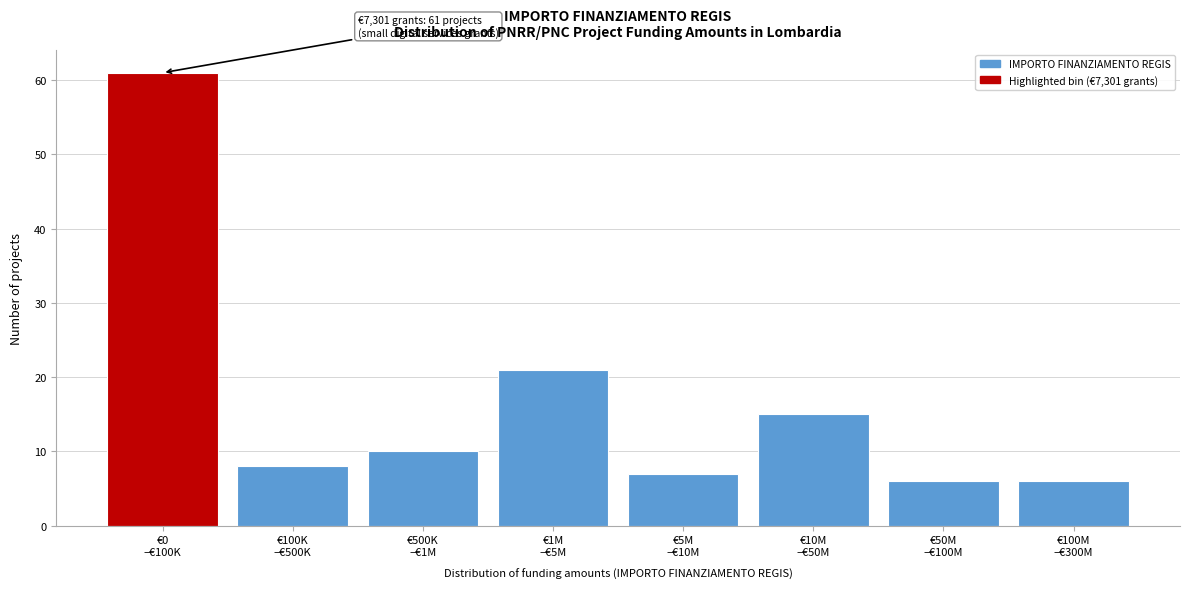

Reading right to left, extract all data points from this chart.

6	6	15	7	21	10	8	61